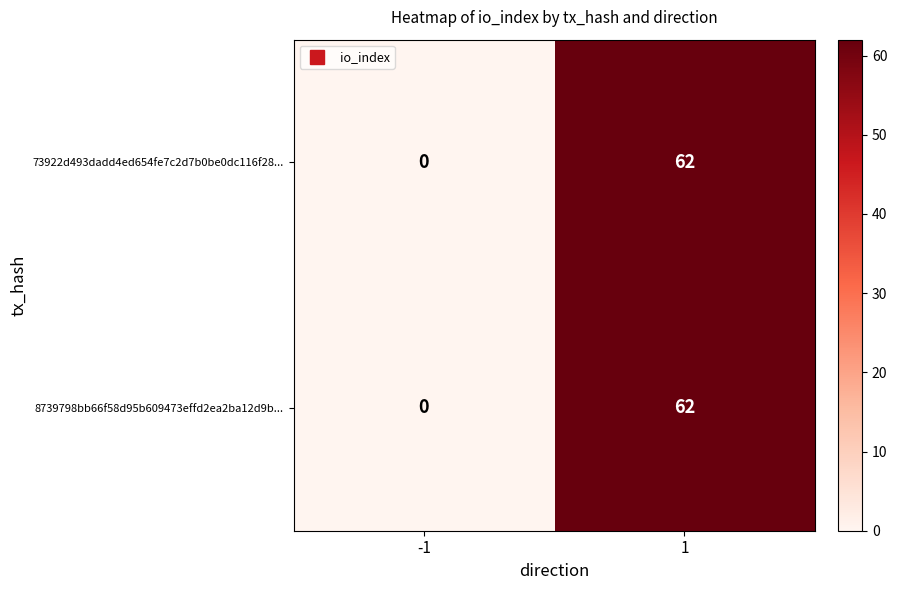

What is the total value across all series at 1?

124